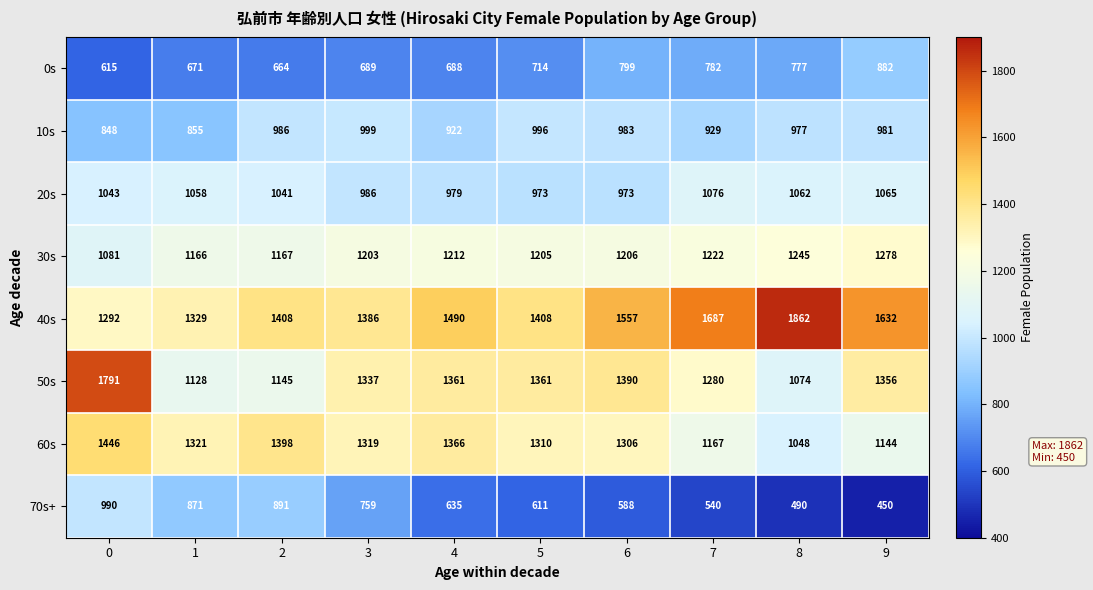

Count the number of categories in the chart.

10